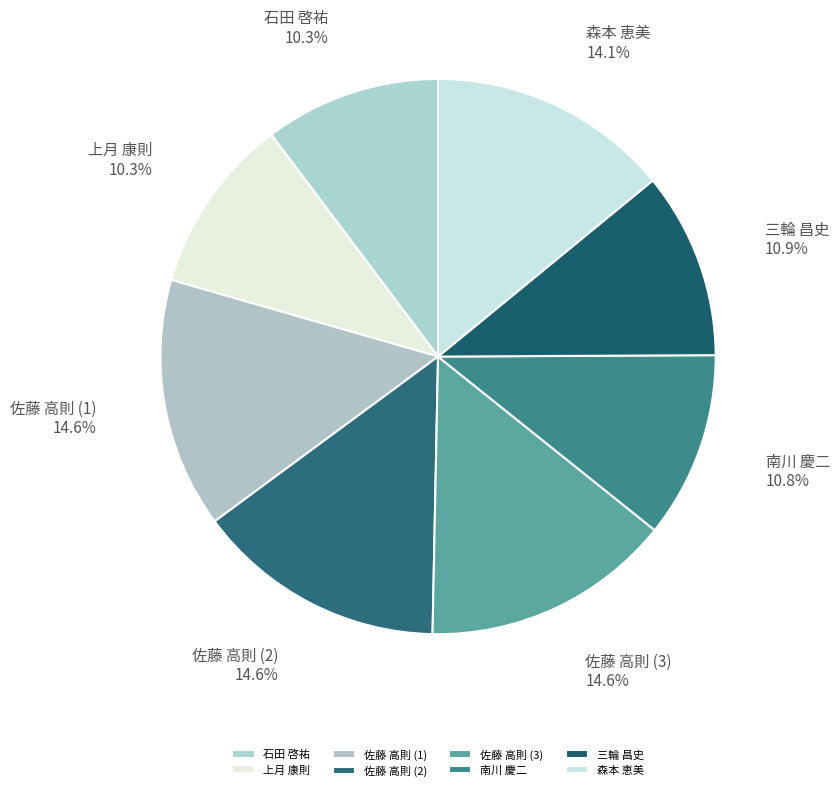

How many segments does this pie chart have?

8